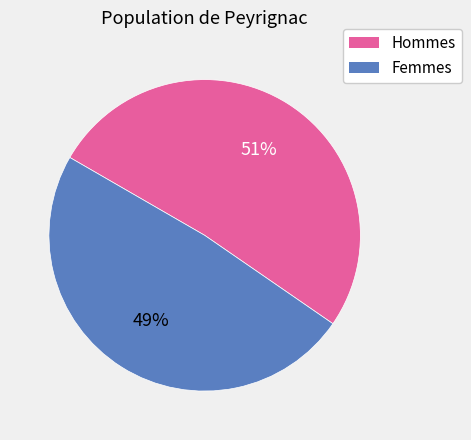

Do Hommes and Femmes together represent more than half of the pie?

Yes